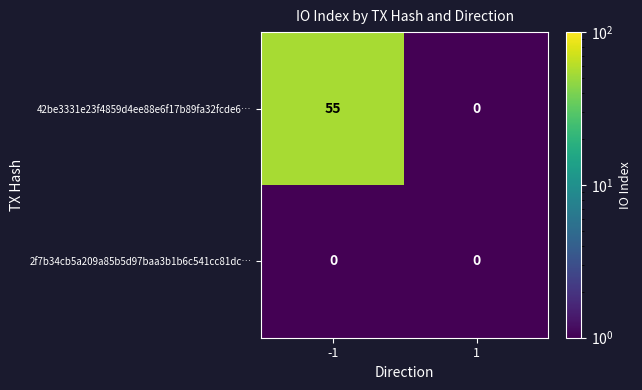

Which series has the largest range (max minus min)?

42be3331e23f4859d4ee88e6f17b89fa32fcde6…